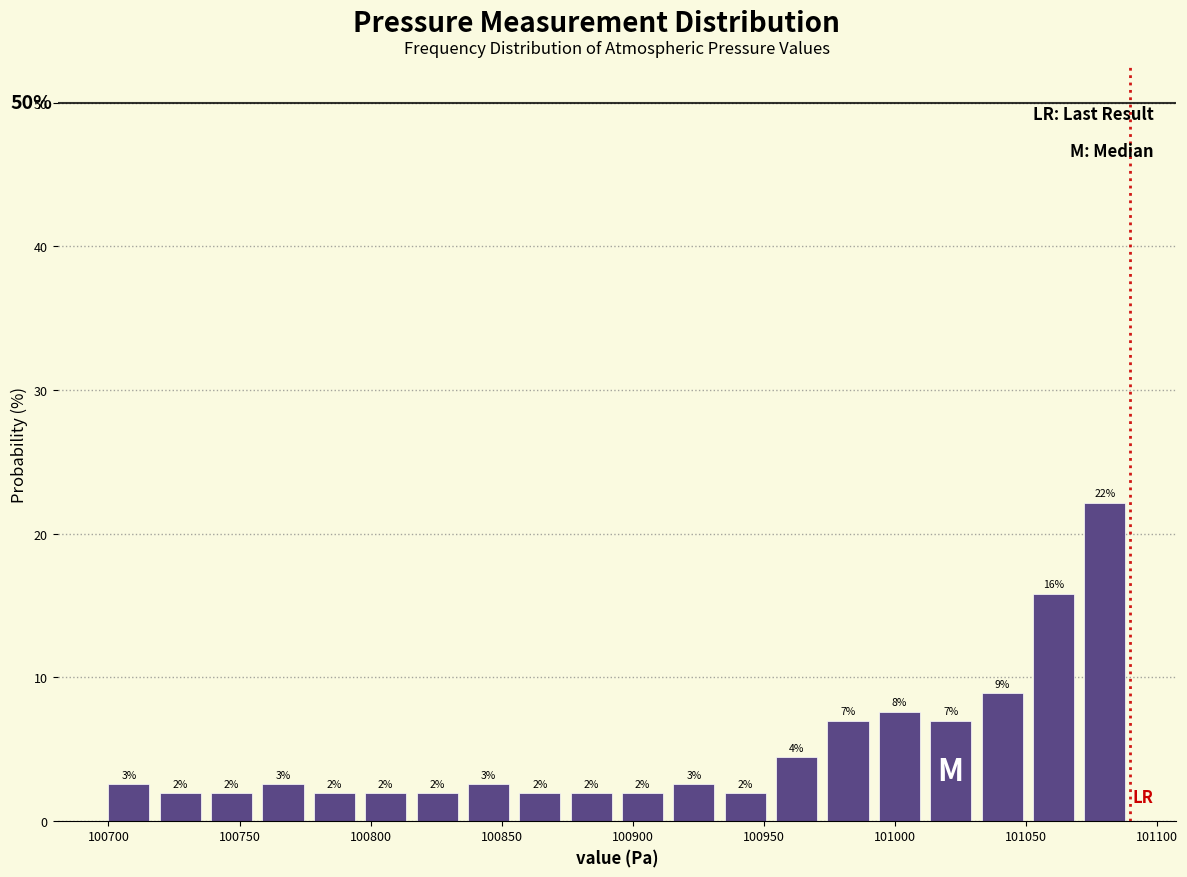

Read against the x-axis, roughly where is the centre of the tallest bar?

101080